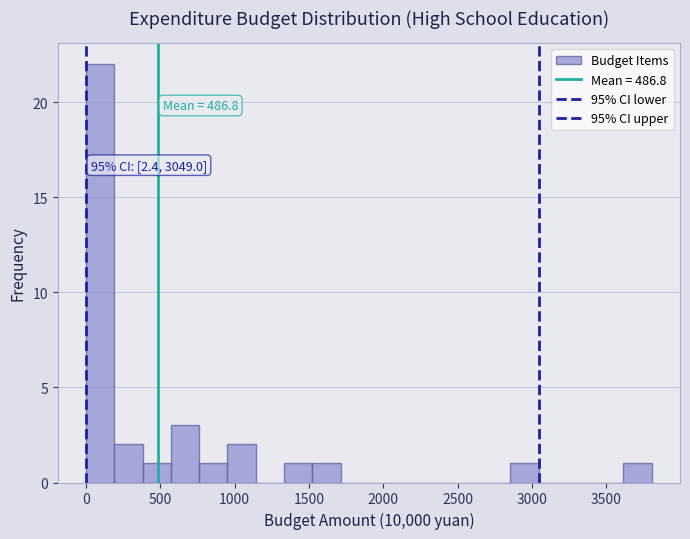

Around what value on the x-axis is the tallest bar? Give the approximate position of its centre, as read against the axis.

100